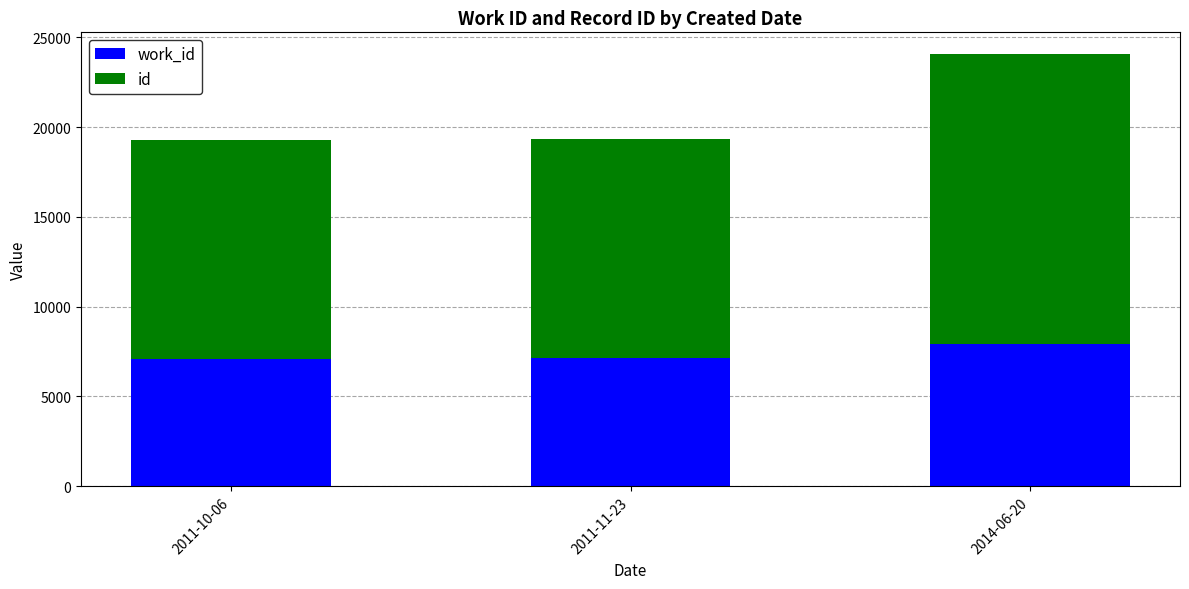

What is the total value across all series at 2011-10-06?

19252